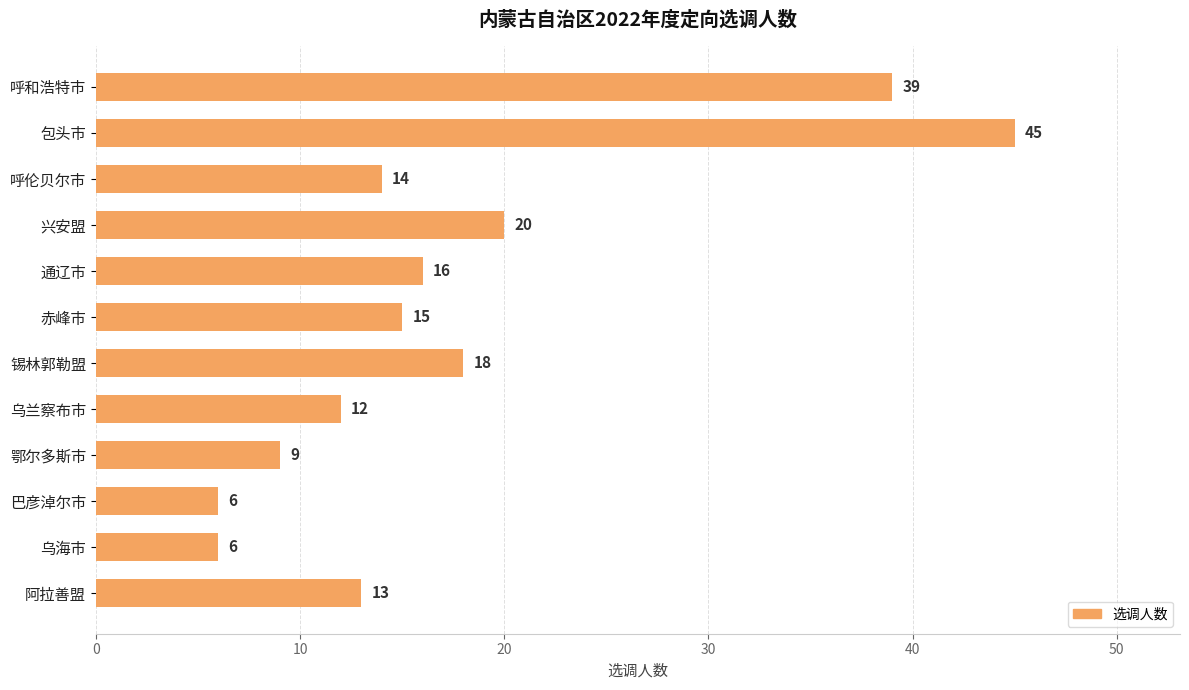

At which label is the value closest to 25?

兴安盟